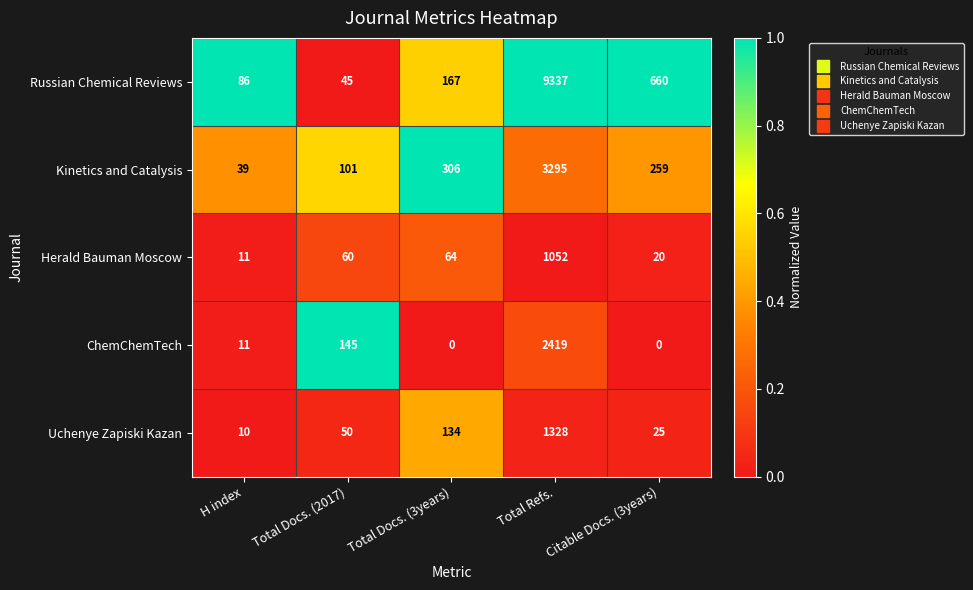

What is the spread (max minus min) of values at Citable Docs. (3years)?

660